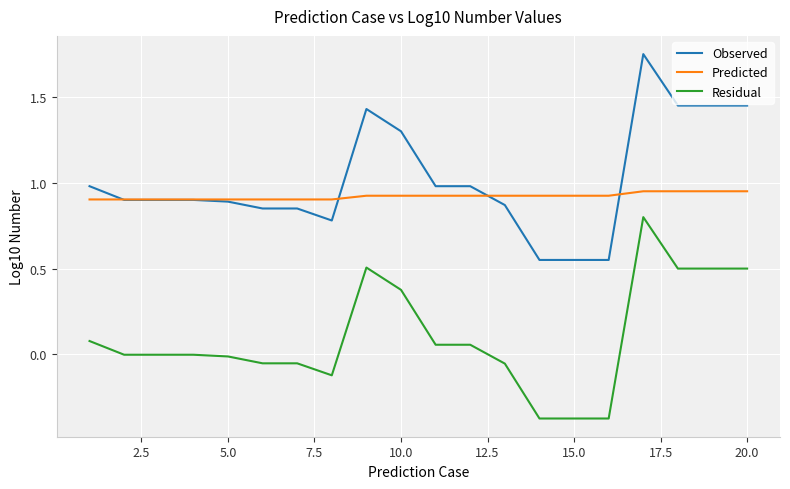

Rank the series by their maximum value, from lowest to highest.

Residual, Predicted, Observed